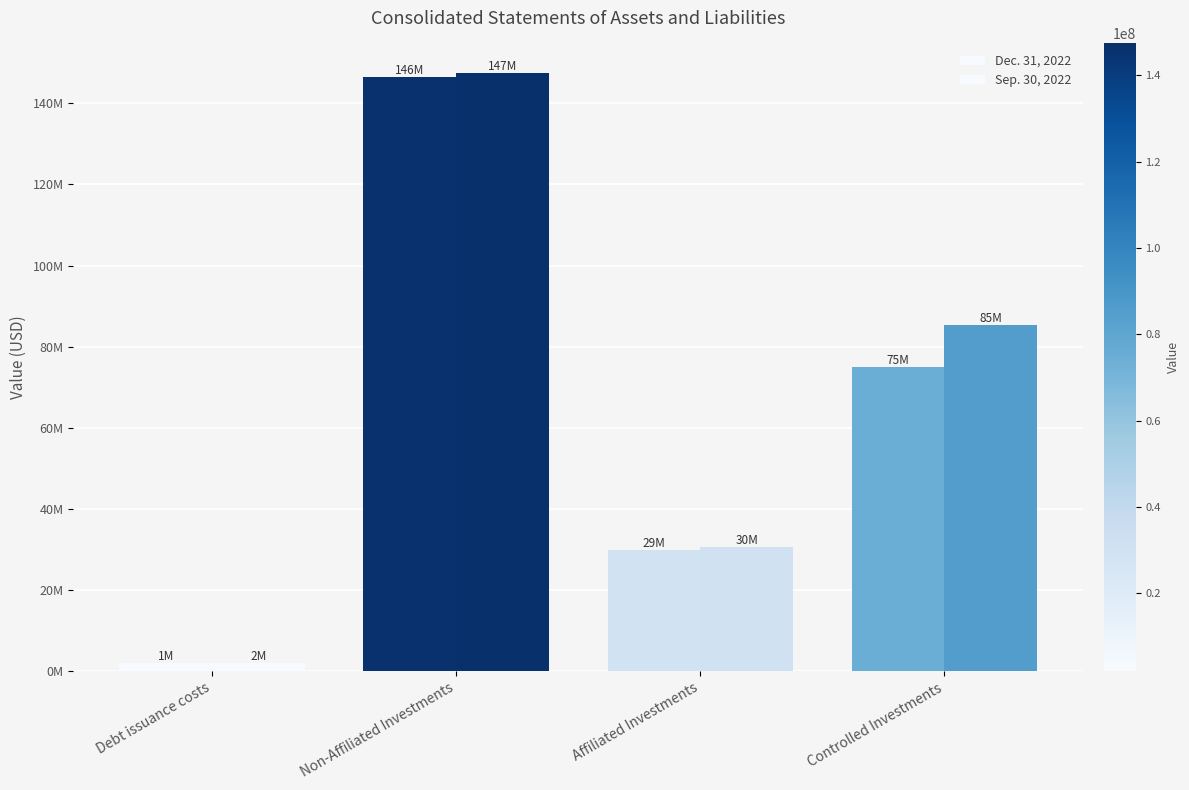

What is the difference between the Sep. 30, 2022 values at Controlled Investments and Debt issuance costs?

83423929